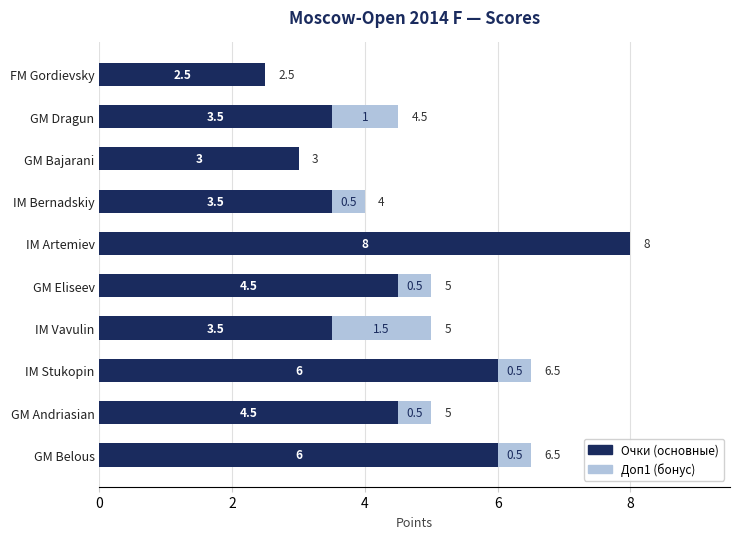

What is the total value across all series at FM Gordievsky?

2.5